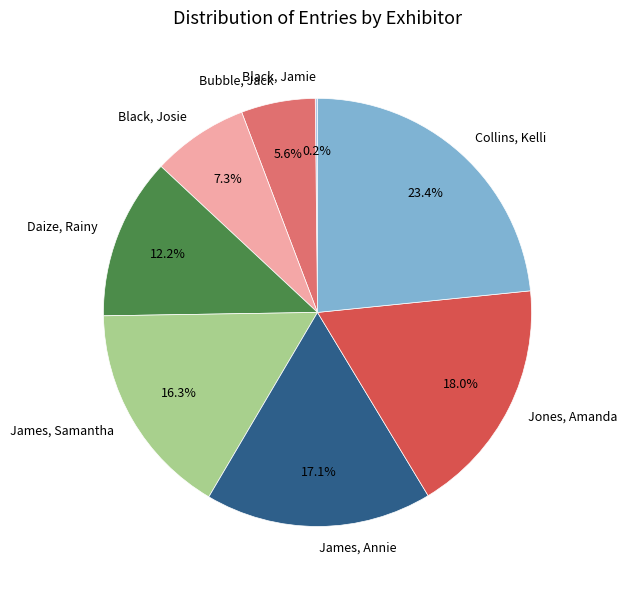

Between James, Annie and James, Samantha, which is larger?

James, Annie